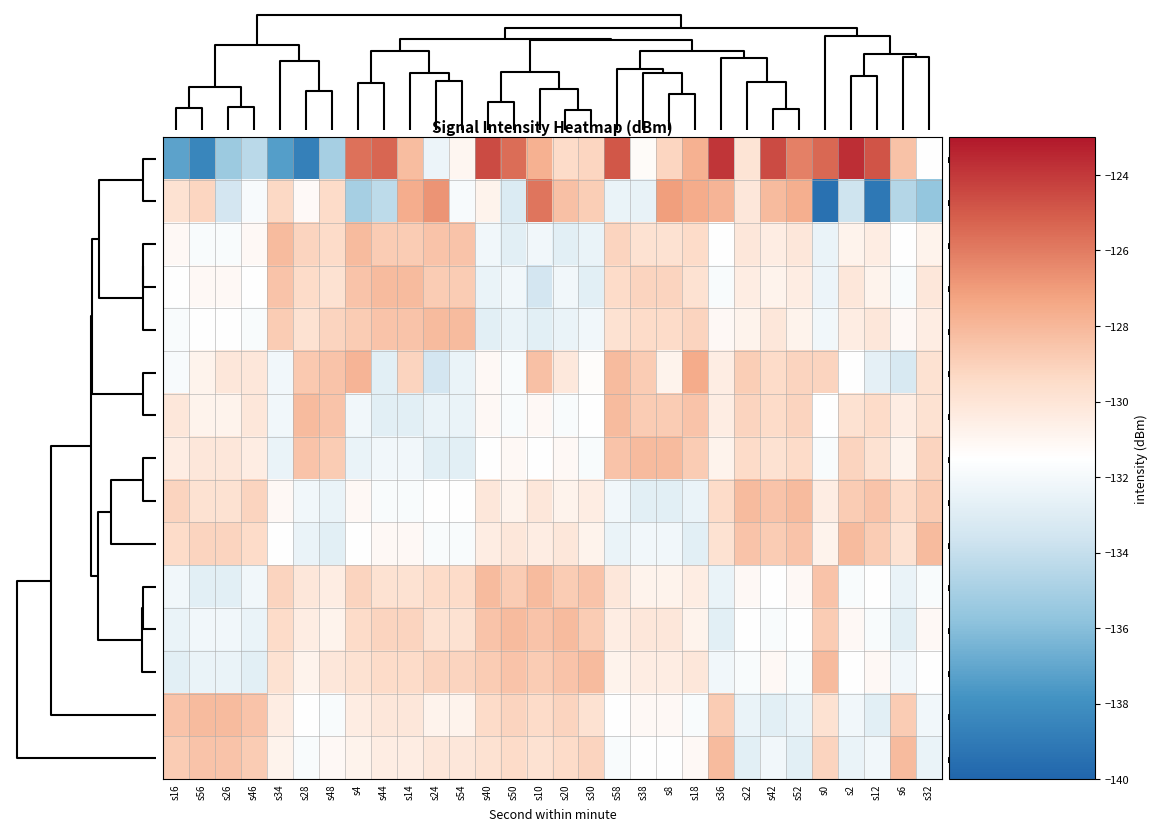

At which category does the chart reach its peak across all series?

s2